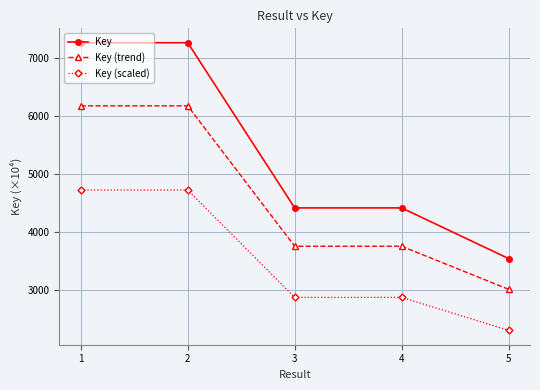

At 1, list the series in order from smallest to largest.

Key (scaled), Key (trend), Key